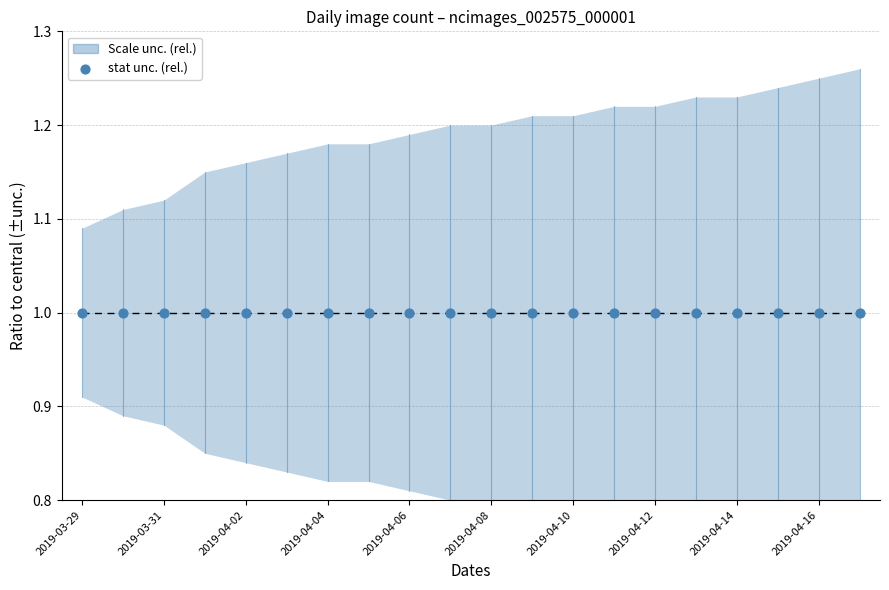

Between 2019-04-03 and 2019-04-11, which is larger?

2019-04-03